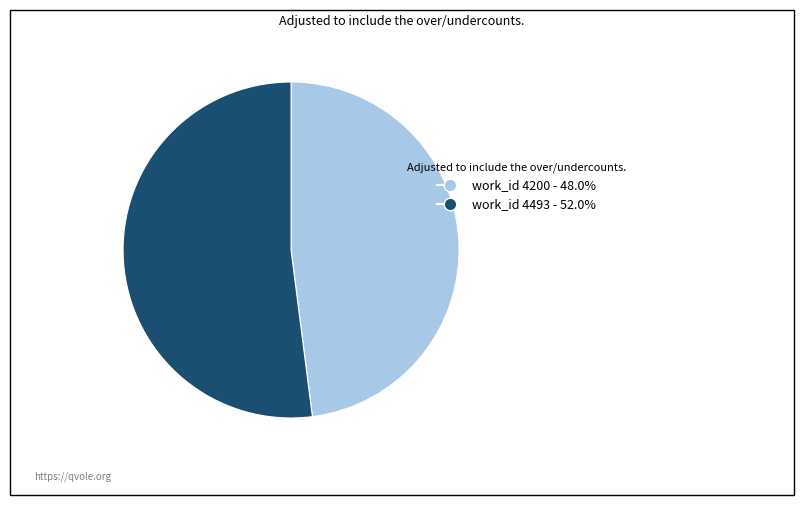

Is there any slice that represents more than half of the pie?

Yes